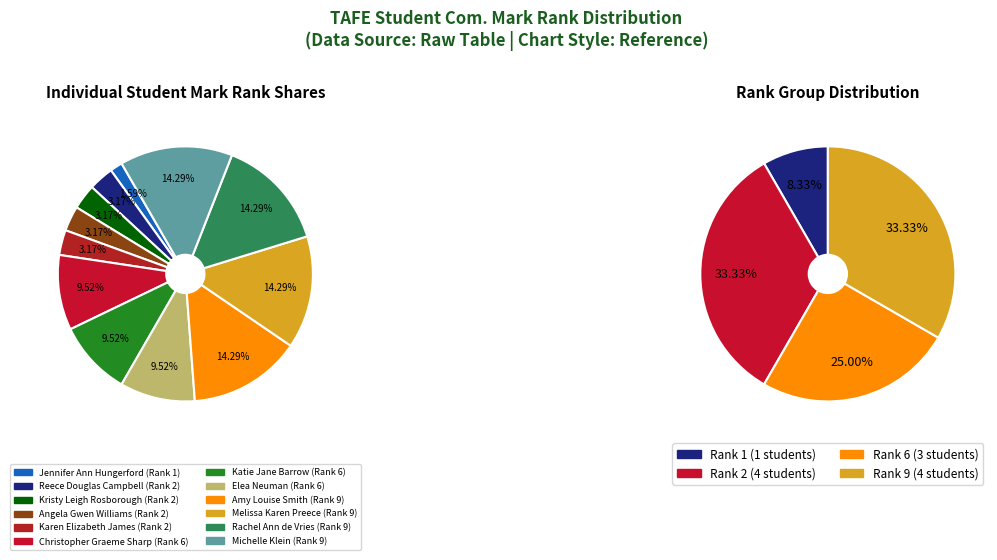

Rank the categories by value from lowest to highest.

Jennifer Ann Hungerford, Reece Douglas Campbell, Kristy Leigh Rosborough, Angela Gwen Williams, Karen Elizabeth James, Christopher Graeme Sharp, Katie Jane Barrow, Elea Neuman, Amy Louise Smith, Melissa Karen Preece, Rachel Ann de Vries, Michelle Klein